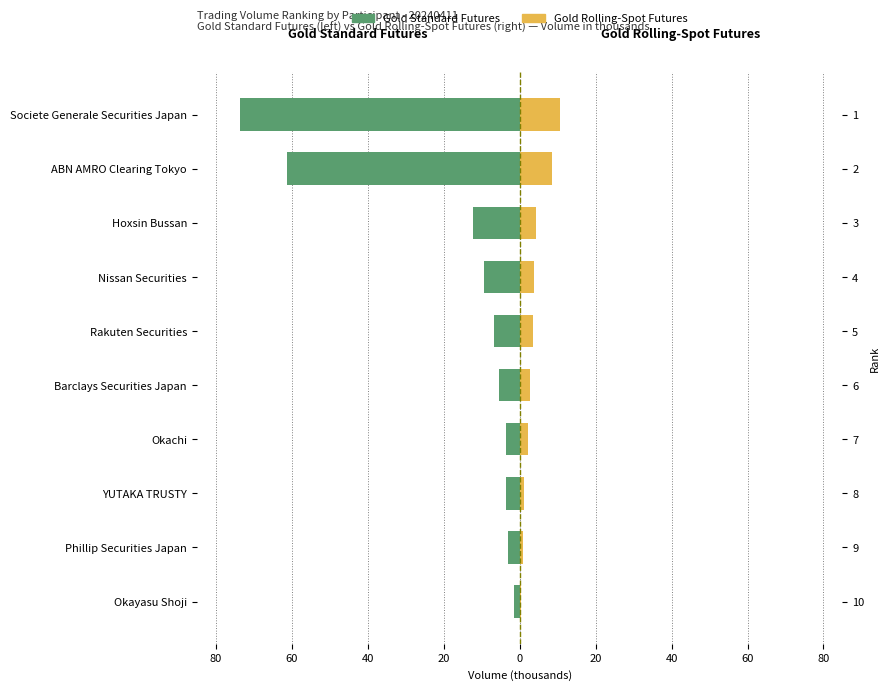

Reading left to right, transcribe all the data shown in this chart.

Gold Standard Futures: -73.6	-61.2	-12.2	-9.3	-6.8	-5.5	-3.6	-3.6	-3.0	-1.6
Gold Rolling-Spot Futures: 10.7	8.6	4.4	3.7	3.5	2.8	2.2	1.1	0.9	0.3